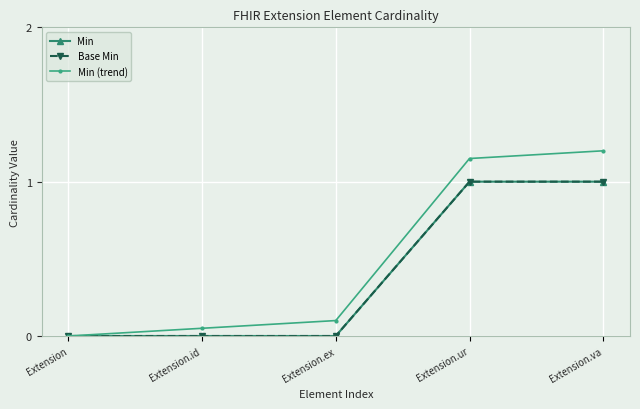

What is the label of the 5th point from the right?

Extension